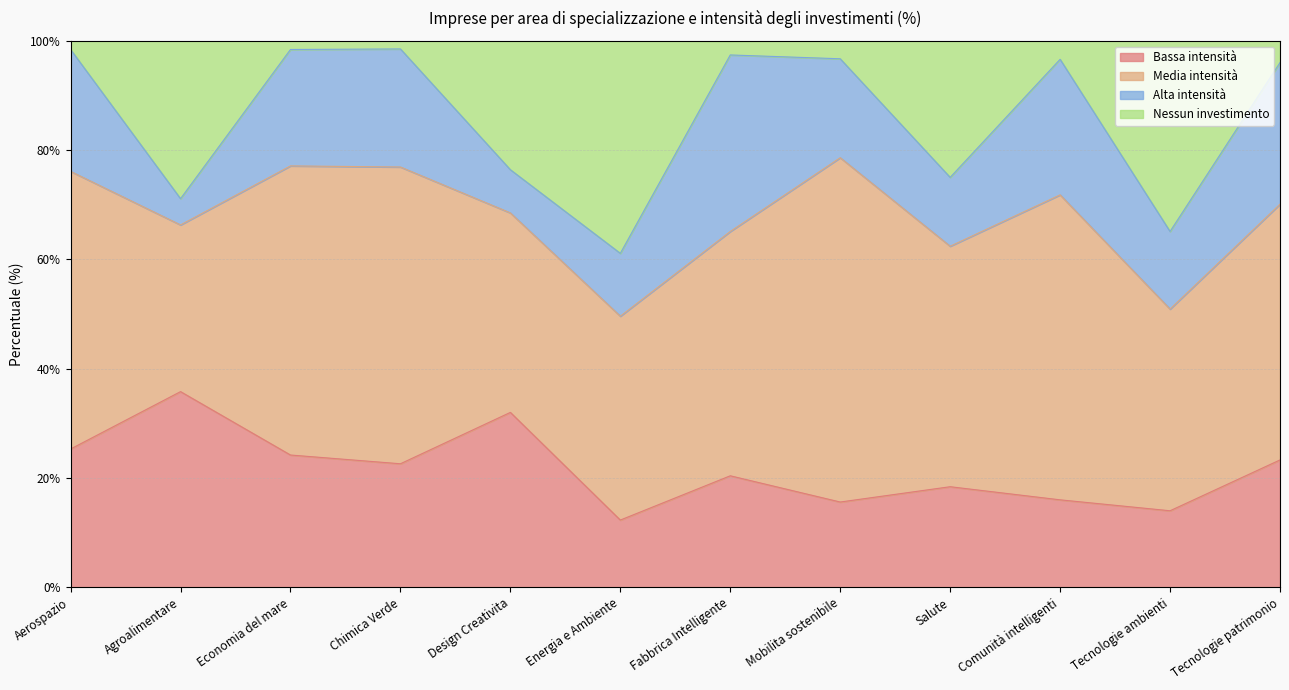

Where does the Bassa intensità series first go above 22?

Aerospazio